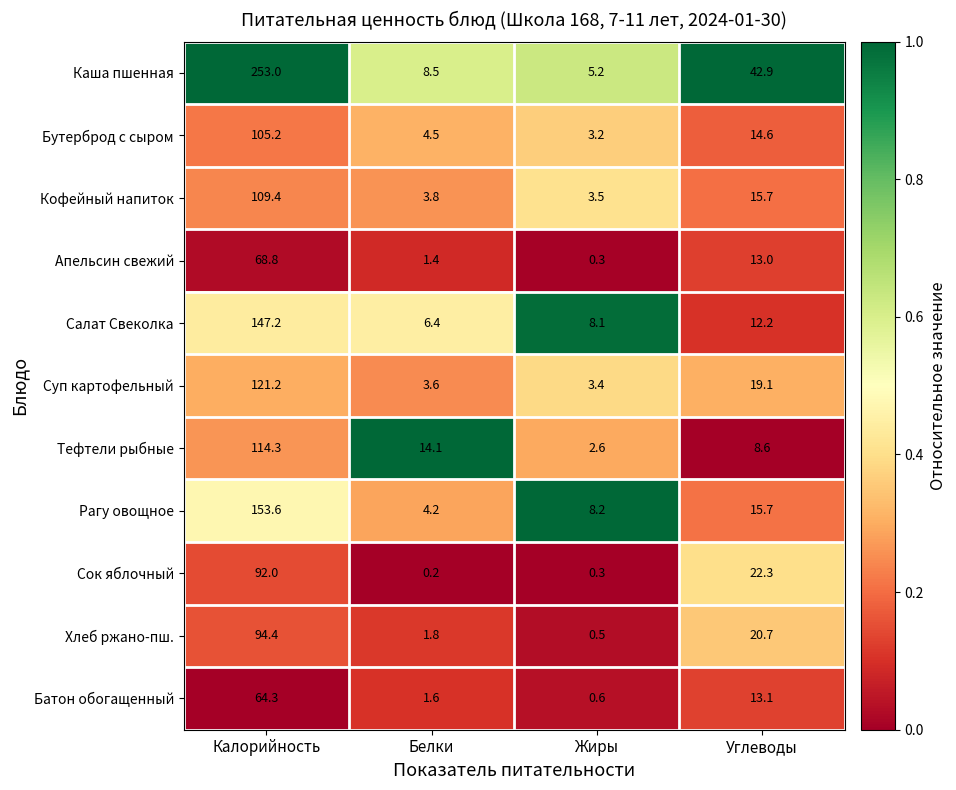

At which label is Рагу овощное closest to 78?

Углеводы